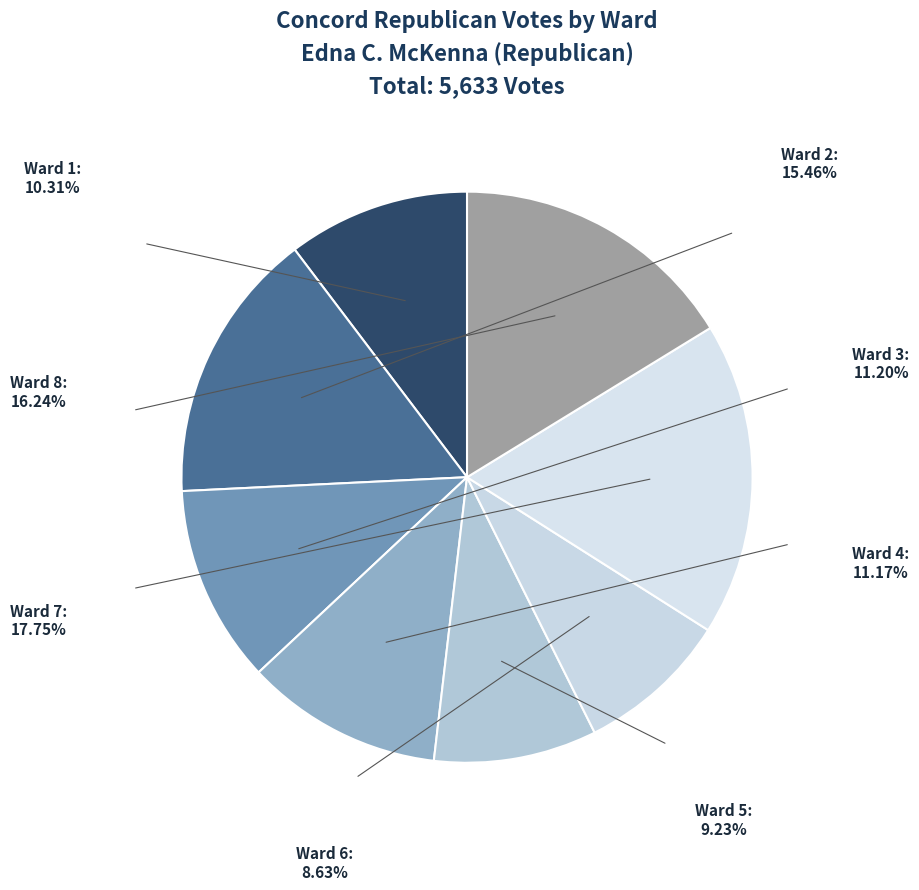

Do Ward 8 and Ward 7 together represent more than half of the pie?

No